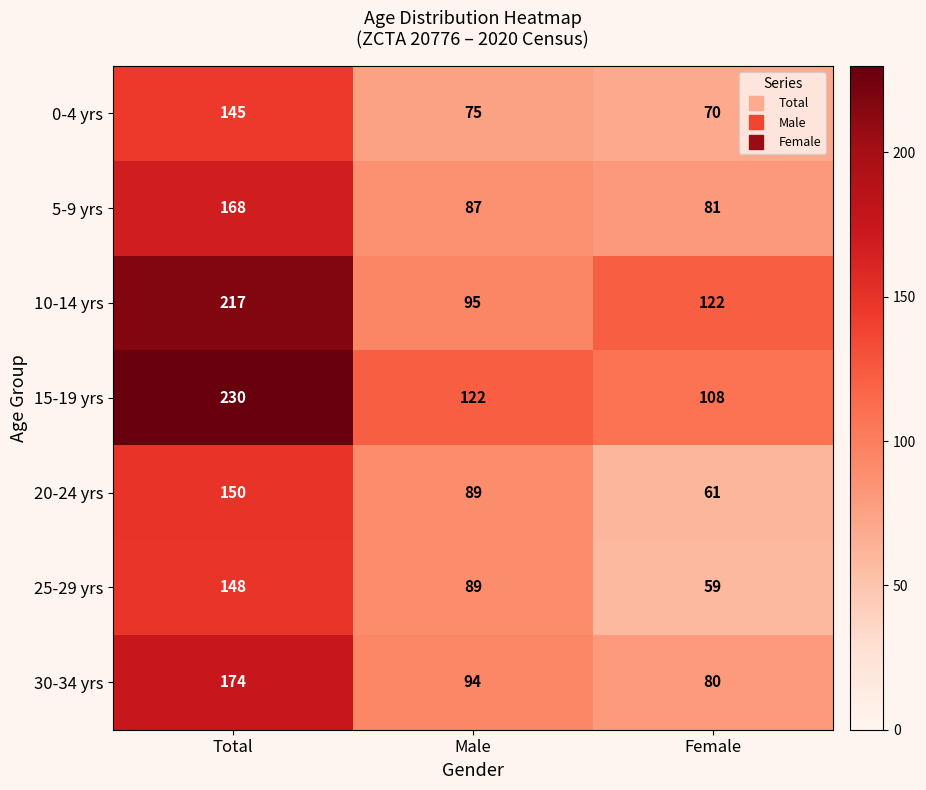

Count the number of categories in the chart.

3